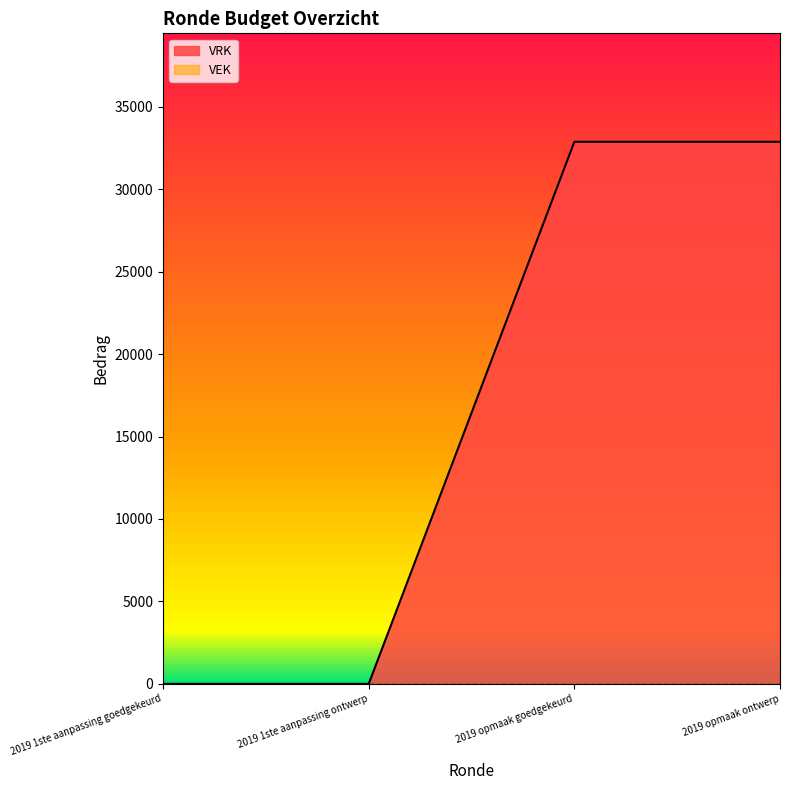

The chart shows a value of 16124 at 2019 opmaak ontwerp. True or false?

False